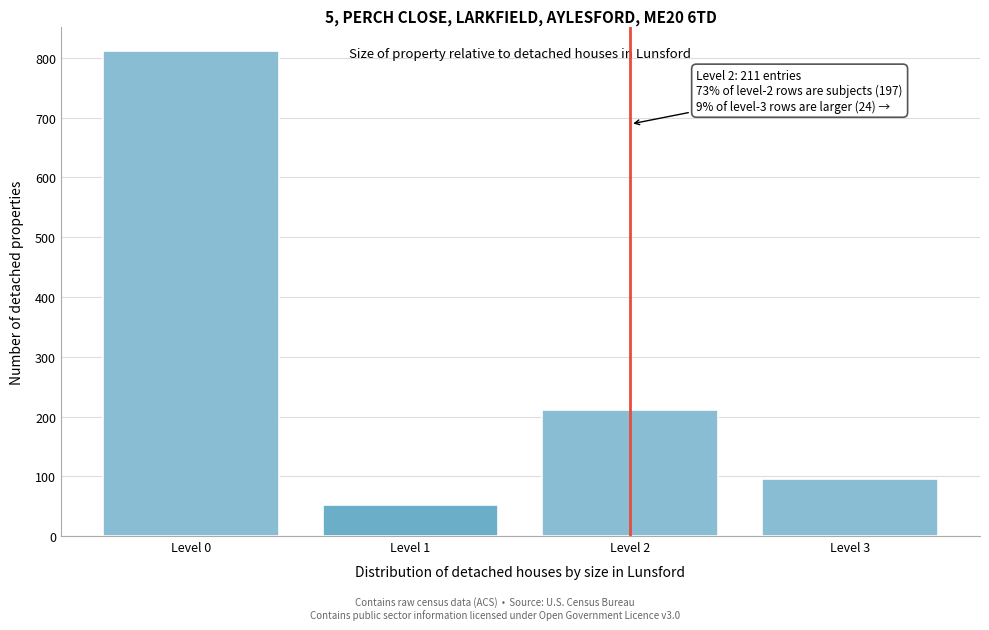

Which range on the x-axis has the tallest bar?

-0.5 to 0.5